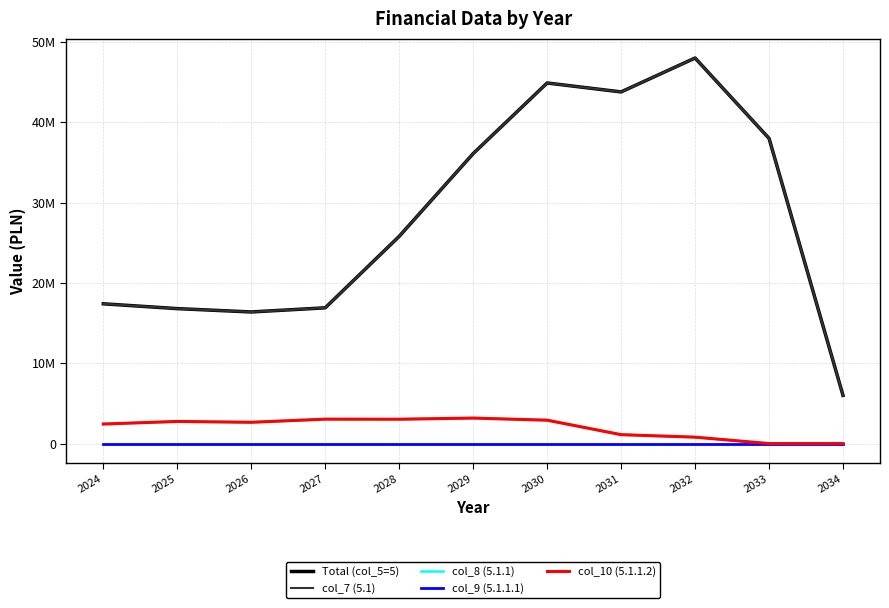

Does the chart display data point markers on the line(s)?

No